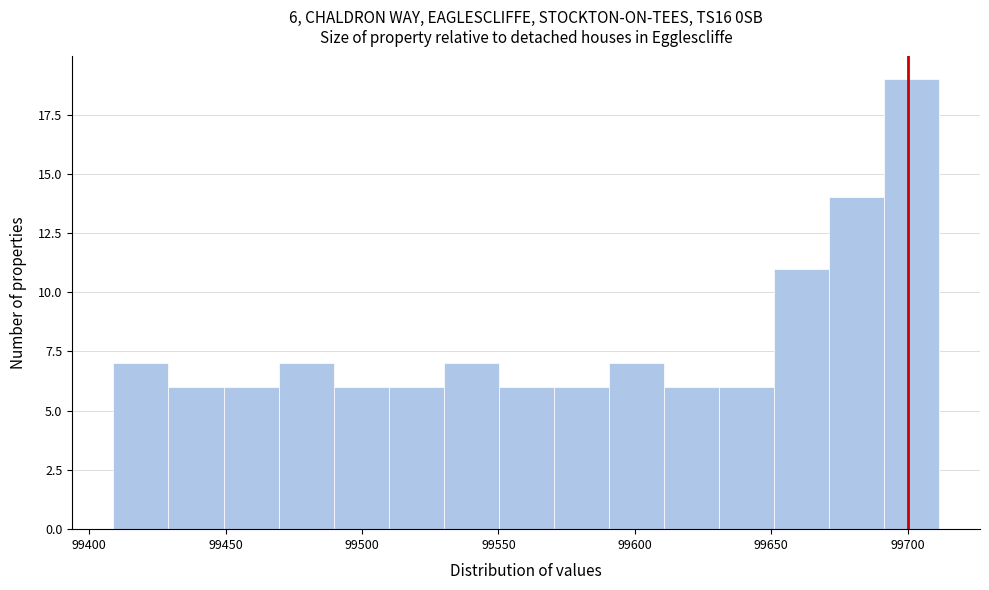

Which range on the x-axis has the tallest bar?

99690 to 99710